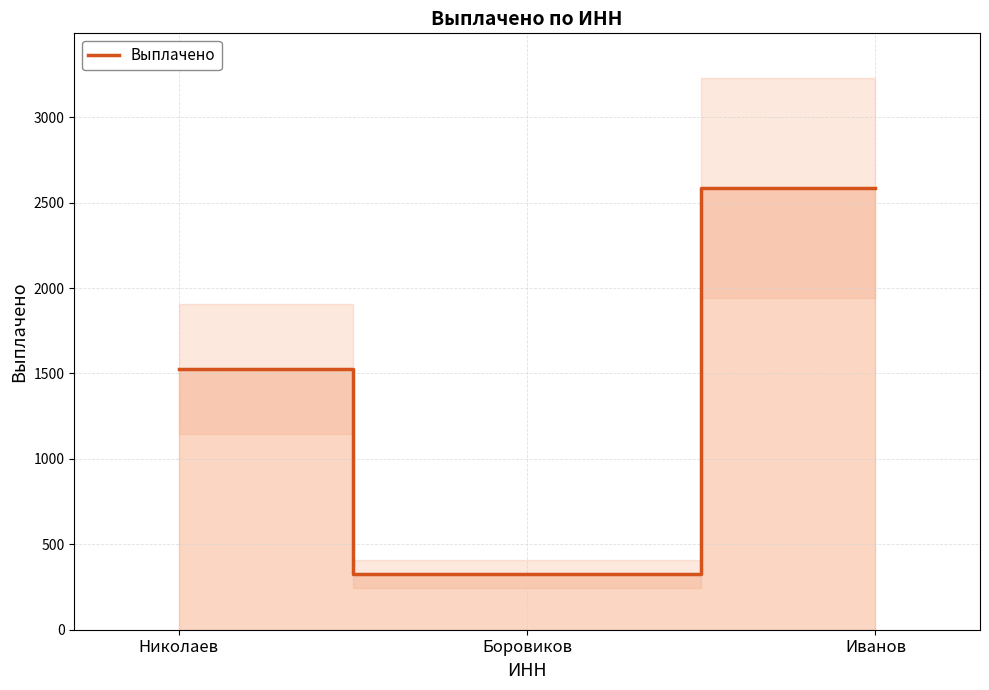

Does the chart have visible grid lines?

Yes